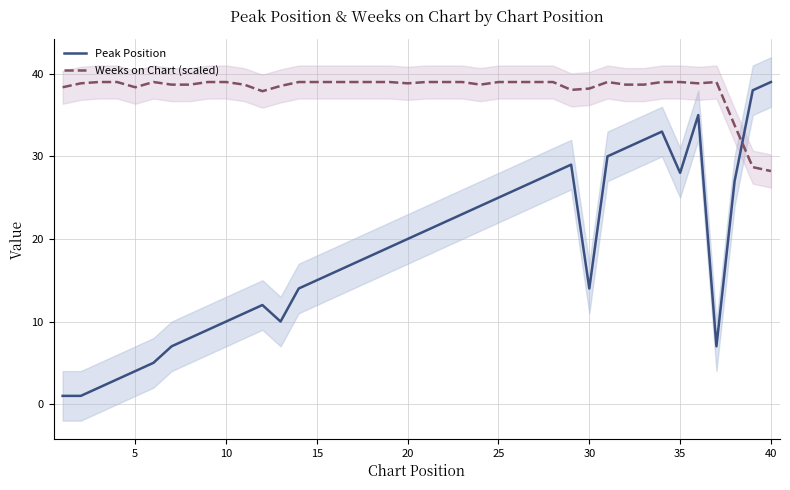

Reading right to left, list all the values displayed in this chart.

Peak Position: 39.0	38.0	27.0	7.0	35.0	28.0	33.0	32.0	31.0	30.0	14.0	29.0	28.0	27.0	26.0	25.0	24.0	23.0	22.0	21.0	20.0	19.0	18.0	17.0	16.0	15.0	14.0	10.0	12.0	11.0	10.0	9.0	8.0	7.0	5.0	4.0	3.0	2.0	1.0	1.0
Weeks on Chart (scaled): 28.2	28.7	33.8	39.0	38.8	39.0	39.0	38.7	38.7	39.0	38.2	38.0	39.0	39.0	39.0	39.0	38.7	39.0	39.0	39.0	38.8	39.0	39.0	39.0	39.0	39.0	39.0	38.5	37.9	38.7	39.0	39.0	38.7	38.7	39.0	38.4	39.0	39.0	38.8	38.4